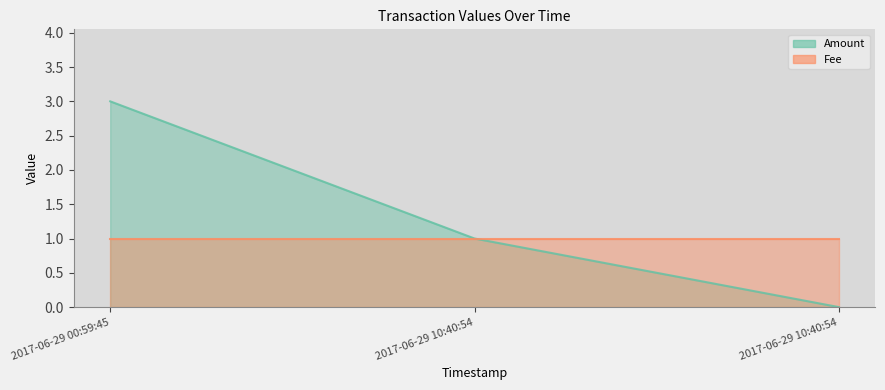

List the series in order of their overall mean, lowest first.

Fee, Amount